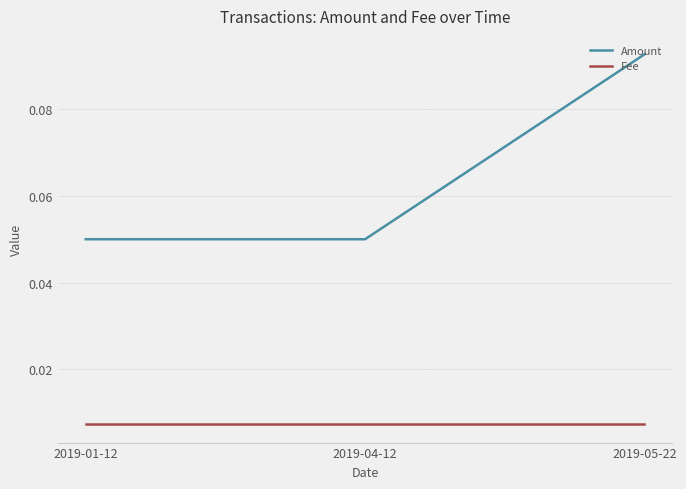

Which series changed the most between 2019-04-12 and 2019-05-22?

Amount